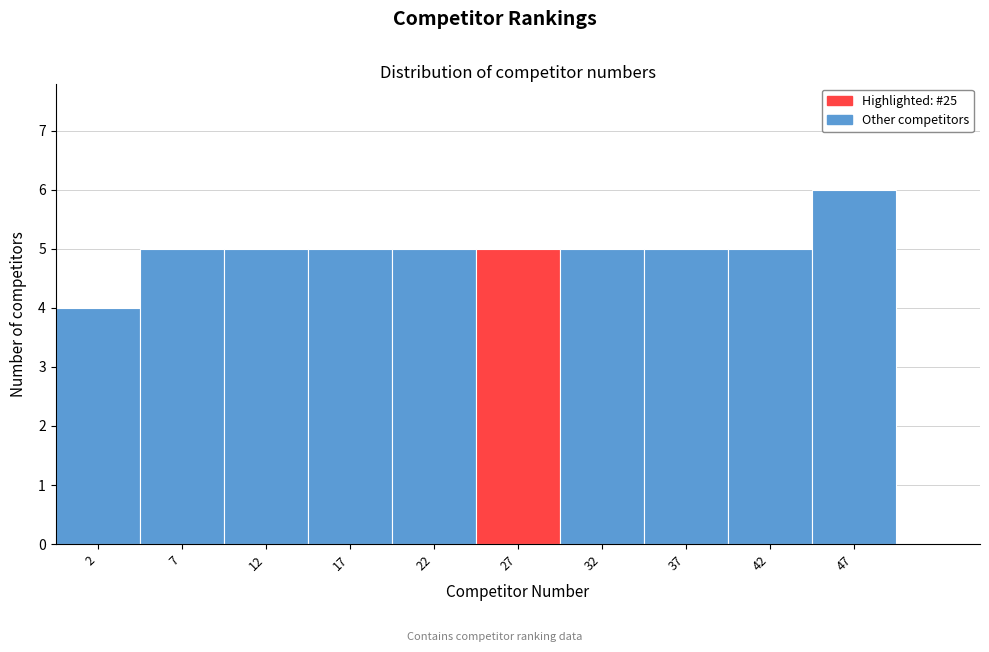

Reading left to right, transcribe this chart: for each bar, give the range it covers on the x-axis and its height. The values are not printed on the chart, so give them approximately, as read against the axis.

0 to 5: 4
5 to 10: 5
10 to 15: 5
15 to 20: 5
20 to 25: 5
25 to 30: 5
30 to 35: 5
35 to 40: 5
40 to 45: 5
45 to 50: 6